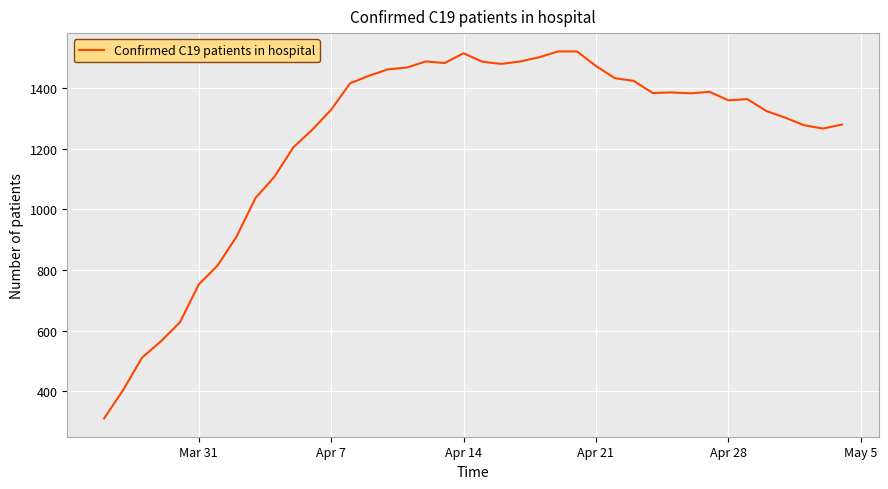

What is the maximum value shown in the chart?

1520